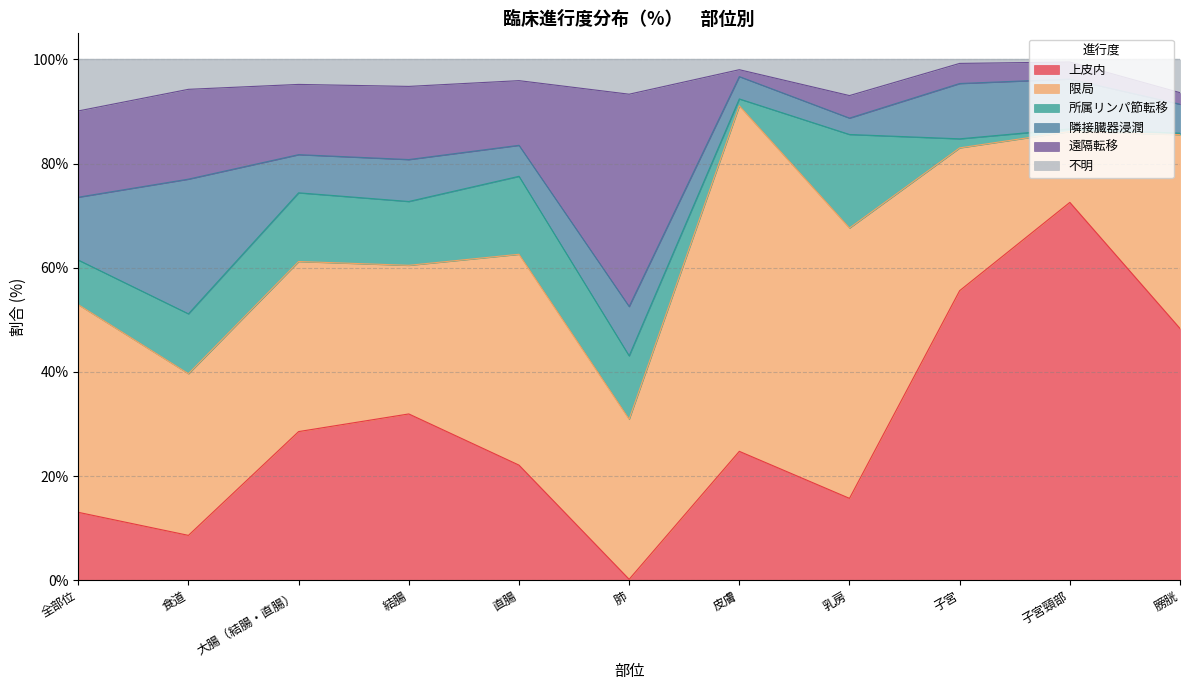

What position from the right is 結腸?

8